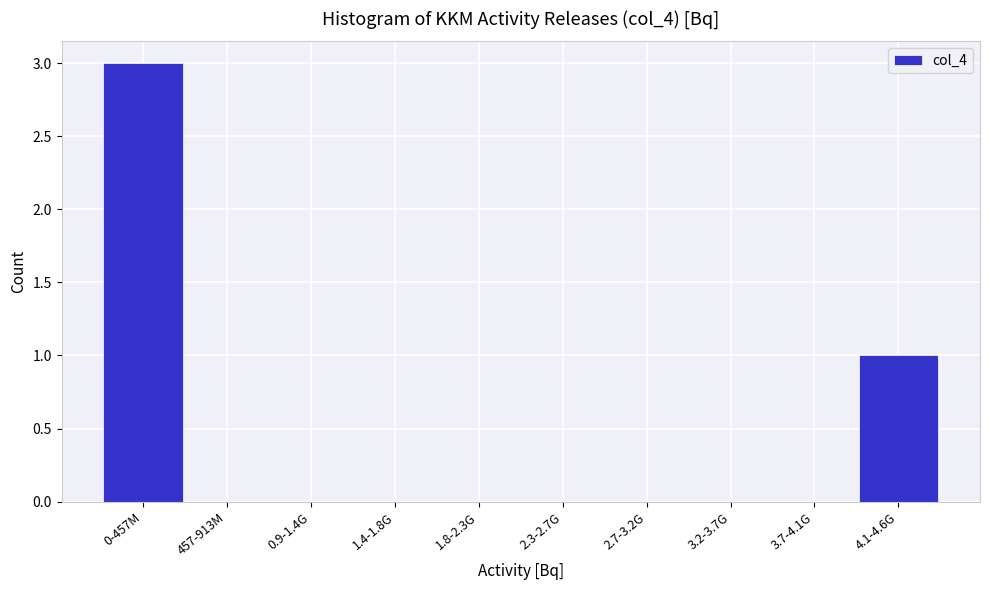

Reading right to left, transcribe all the data shown in this chart.

4.1-4.6G=1	3.7-4.1G=0	3.2-3.7G=0	2.7-3.2G=0	2.3-2.7G=0	1.8-2.3G=0	1.4-1.8G=0	0.9-1.4G=0	457-913M=0	0-457M=3